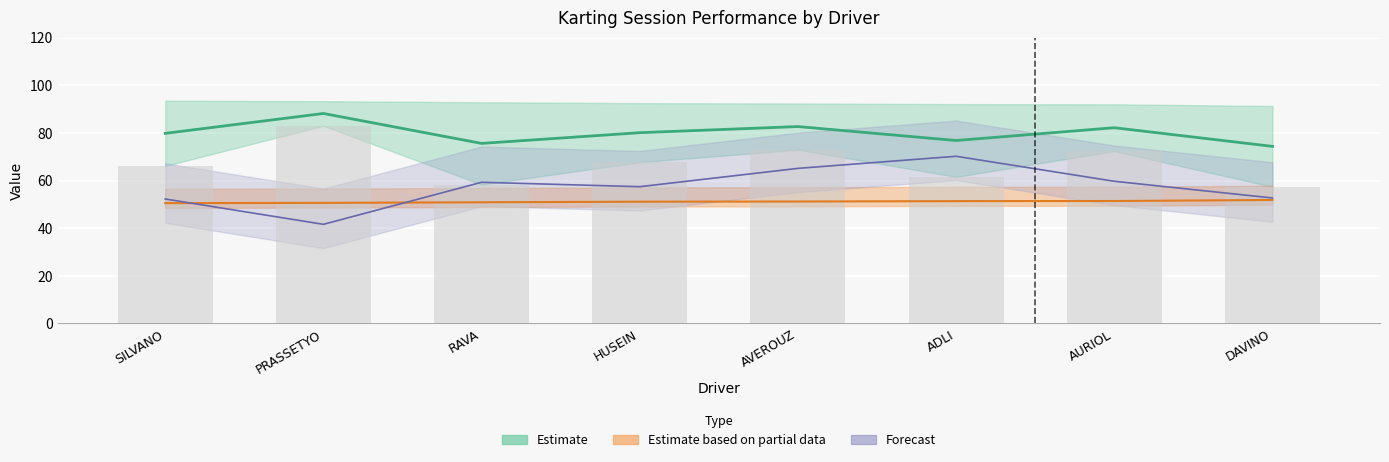

Which label corresponds to the smallest value in the chart?

PRASSETYO